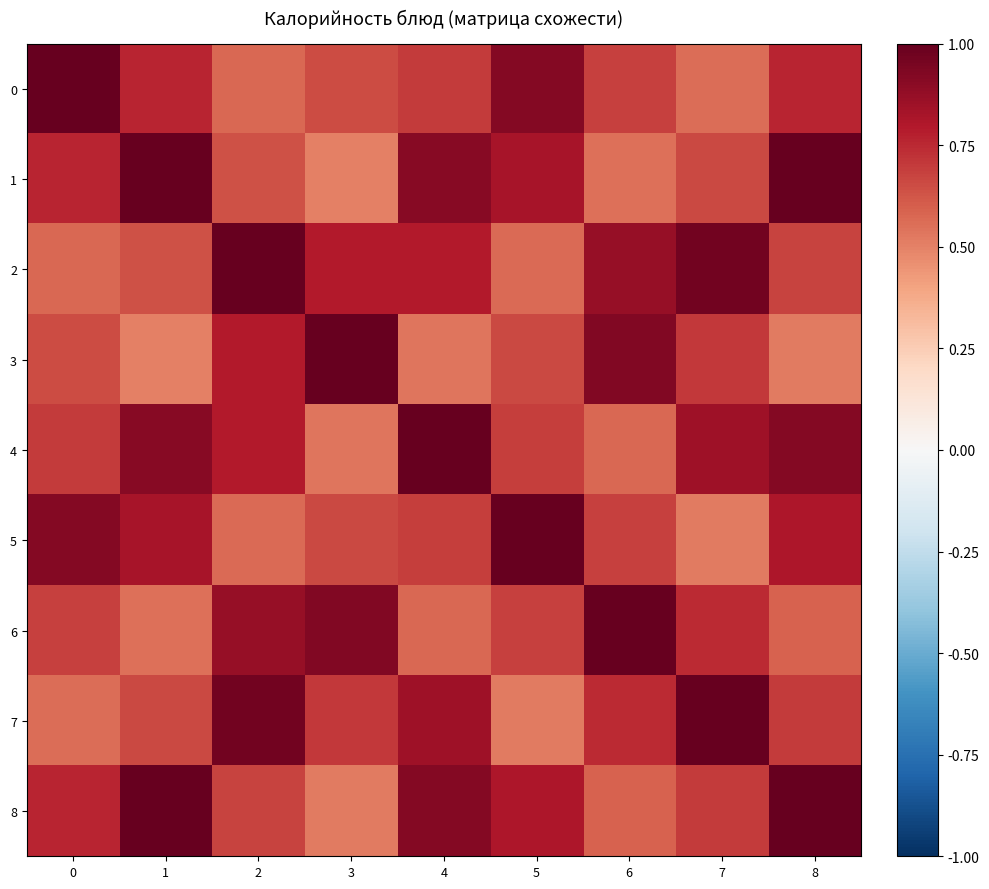

Which has a higher value, 7 or 5?

5